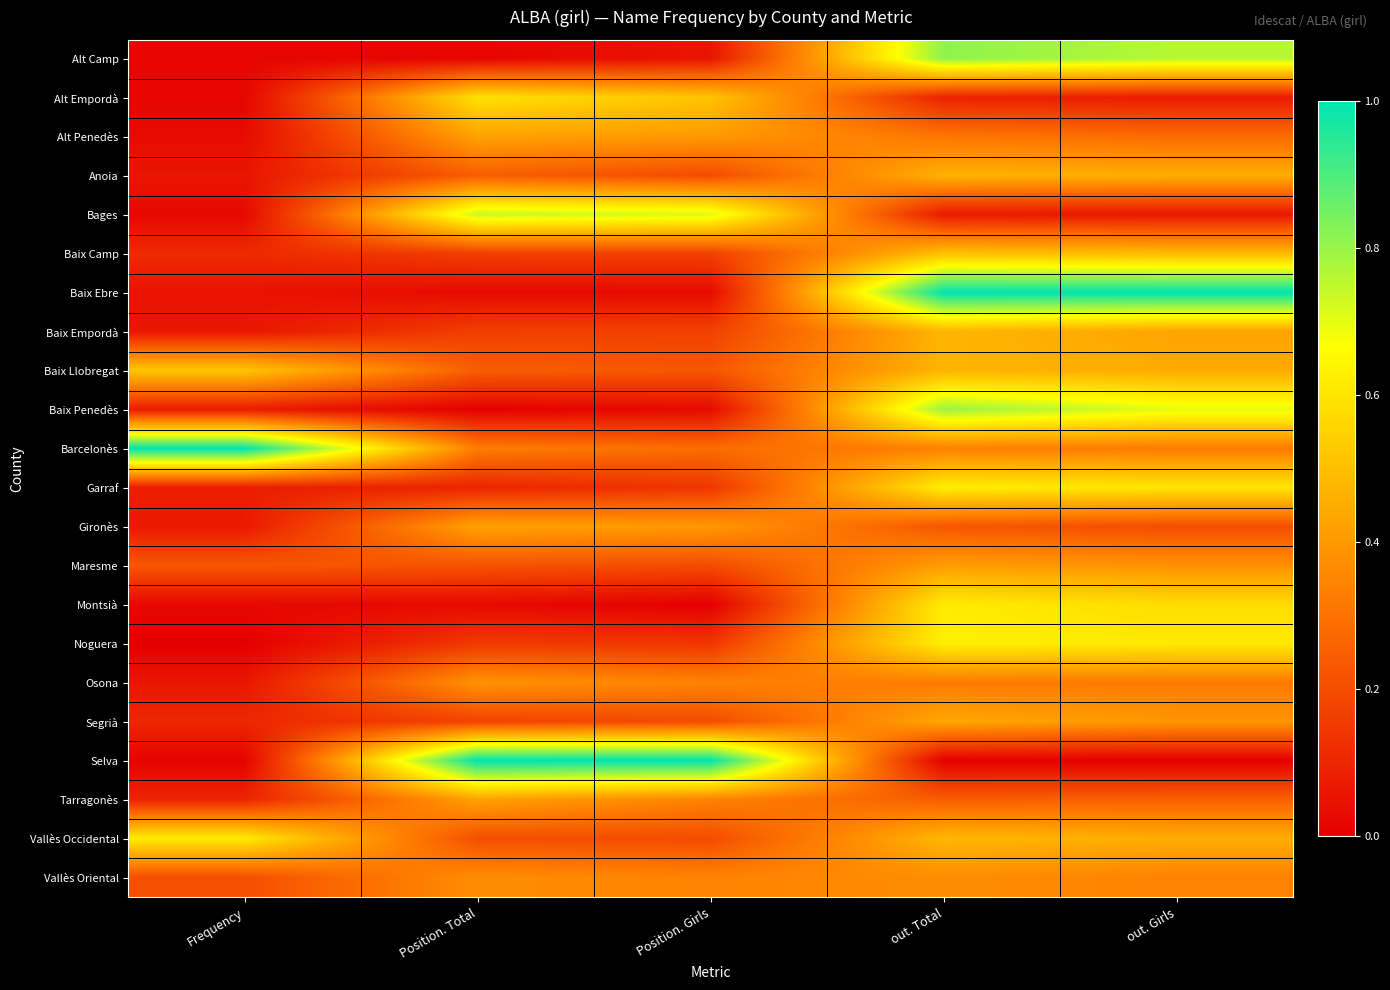

Reading right to left, what are all the values shown in this chart?

Alt Camp: out. Girls=0.8	out. Total=0.8	Position. Girls=0.1	Position. Total=0.0	Frequency=0.0
Alt Empordà: out. Girls=0.1	out. Total=0.1	Position. Girls=0.5	Position. Total=0.6	Frequency=0.0
Alt Penedès: out. Girls=0.3	out. Total=0.3	Position. Girls=0.4	Position. Total=0.4	Frequency=0.0
Anoia: out. Girls=0.5	out. Total=0.5	Position. Girls=0.2	Position. Total=0.2	Frequency=0.1
Bages: out. Girls=0.1	out. Total=0.1	Position. Girls=0.7	Position. Total=0.7	Frequency=0.0
Baix Camp: out. Girls=0.5	out. Total=0.5	Position. Girls=0.2	Position. Total=0.2	Frequency=0.1
Baix Ebre: out. Girls=1.0	out. Total=1.0	Position. Girls=0.0	Position. Total=0.0	Frequency=0.1
Baix Empordà: out. Girls=0.4	out. Total=0.5	Position. Girls=0.2	Position. Total=0.2	Frequency=0.1
Baix Llobregat: out. Girls=0.4	out. Total=0.5	Position. Girls=0.2	Position. Total=0.2	Frequency=0.5
Baix Penedès: out. Girls=0.7	out. Total=0.8	Position. Girls=0.0	Position. Total=0.0	Frequency=0.1
Barcelonès: out. Girls=0.3	out. Total=0.3	Position. Girls=0.3	Position. Total=0.3	Frequency=1.0
Garraf: out. Girls=0.6	out. Total=0.6	Position. Girls=0.1	Position. Total=0.1	Frequency=0.1
Gironès: out. Girls=0.2	out. Total=0.2	Position. Girls=0.4	Position. Total=0.4	Frequency=0.1
Maresme: out. Girls=0.4	out. Total=0.4	Position. Girls=0.2	Position. Total=0.2	Frequency=0.2
Montsià: out. Girls=0.6	out. Total=0.6	Position. Girls=0.0	Position. Total=0.0	Frequency=0.0
Noguera: out. Girls=0.6	out. Total=0.6	Position. Girls=0.1	Position. Total=0.2	Frequency=0.0
Osona: out. Girls=0.3	out. Total=0.3	Position. Girls=0.3	Position. Total=0.4	Frequency=0.1
Segrià: out. Girls=0.4	out. Total=0.4	Position. Girls=0.2	Position. Total=0.2	Frequency=0.1
Selva: out. Girls=0.0	out. Total=0.0	Position. Girls=1.0	Position. Total=1.0	Frequency=0.0
Tarragonès: out. Girls=0.3	out. Total=0.2	Position. Girls=0.3	Position. Total=0.4	Frequency=0.1
Vallès Occidental: out. Girls=0.5	out. Total=0.5	Position. Girls=0.2	Position. Total=0.2	Frequency=0.6
Vallès Oriental: out. Girls=0.3	out. Total=0.4	Position. Girls=0.3	Position. Total=0.4	Frequency=0.2